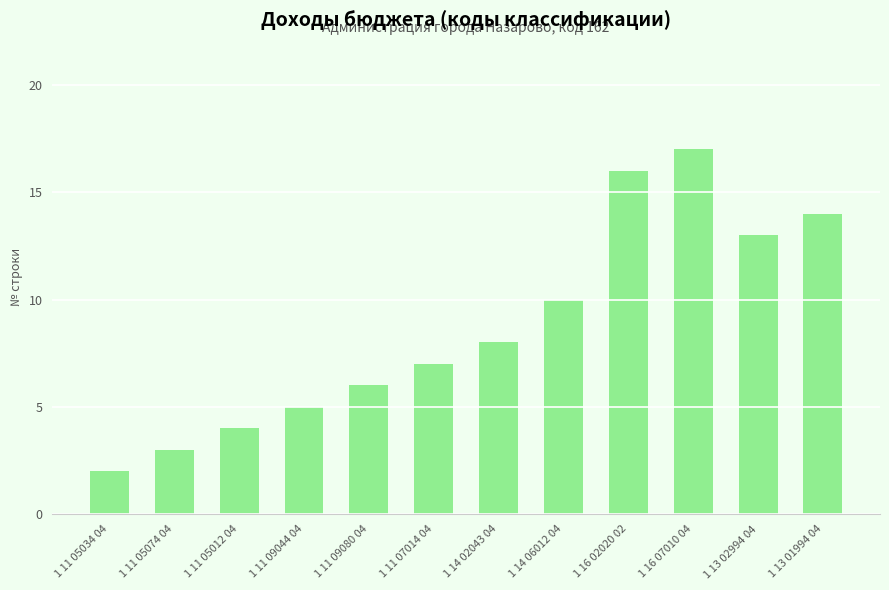

What is the sum of all values?

105